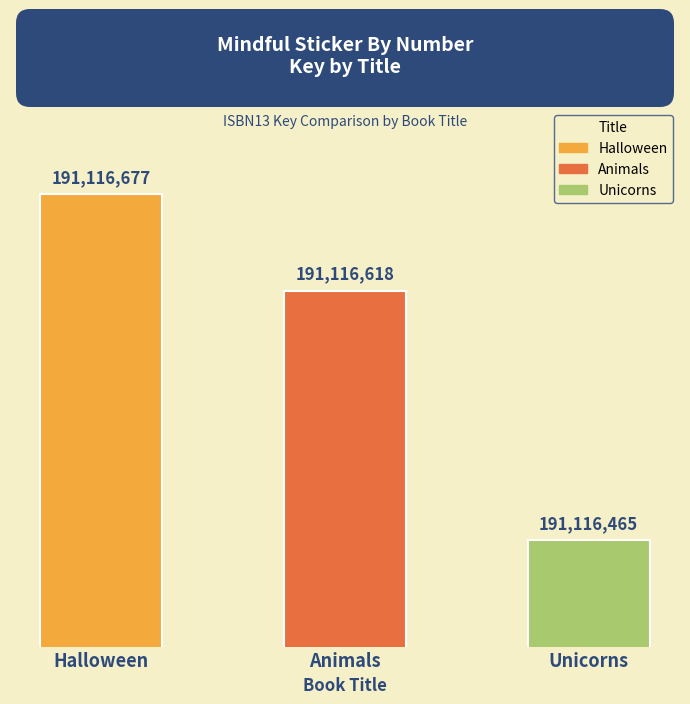

Where does the data first go above 191116618?

Halloween